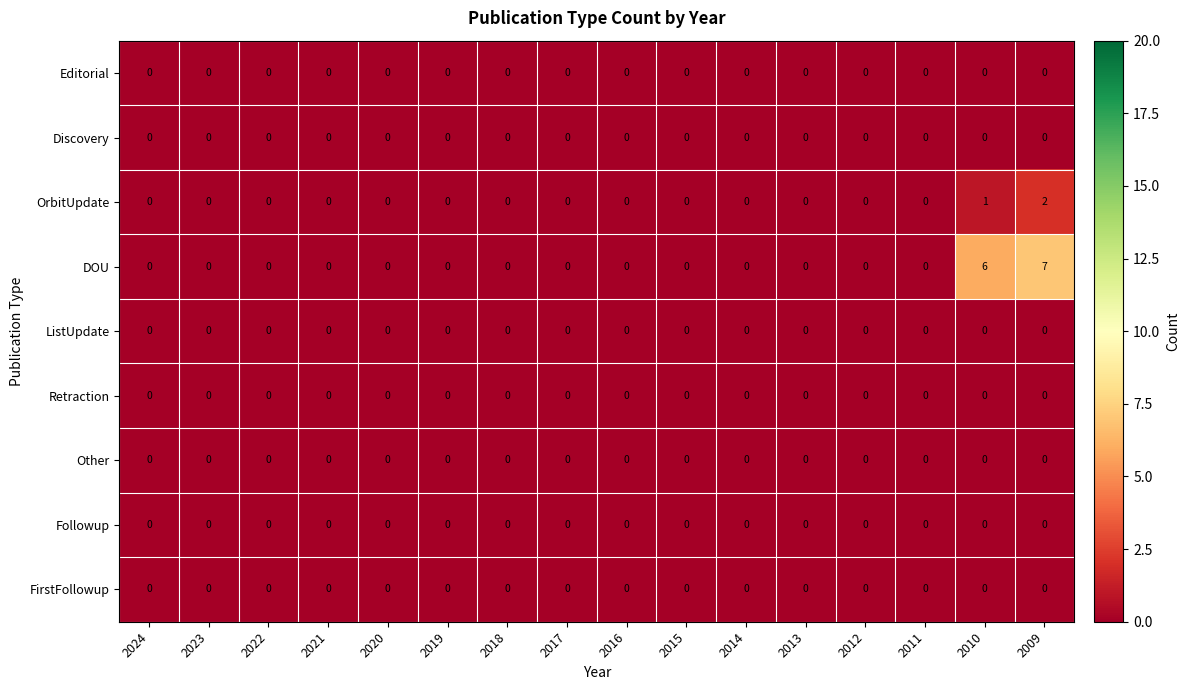

Is it true that OrbitUpdate equals 1 at 2022?

False